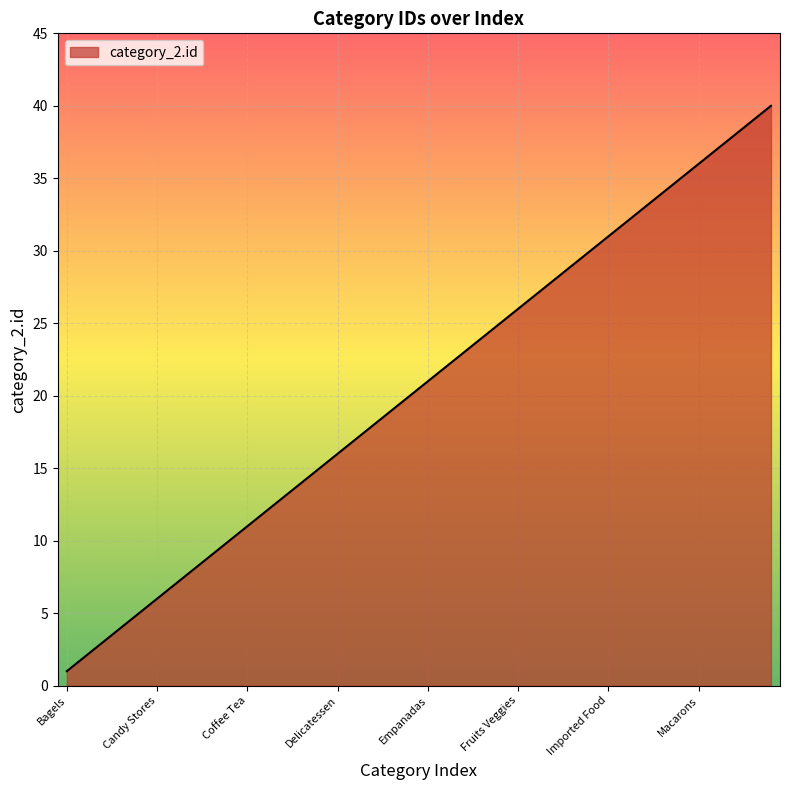

What is the difference between the maximum and minimum values?

39